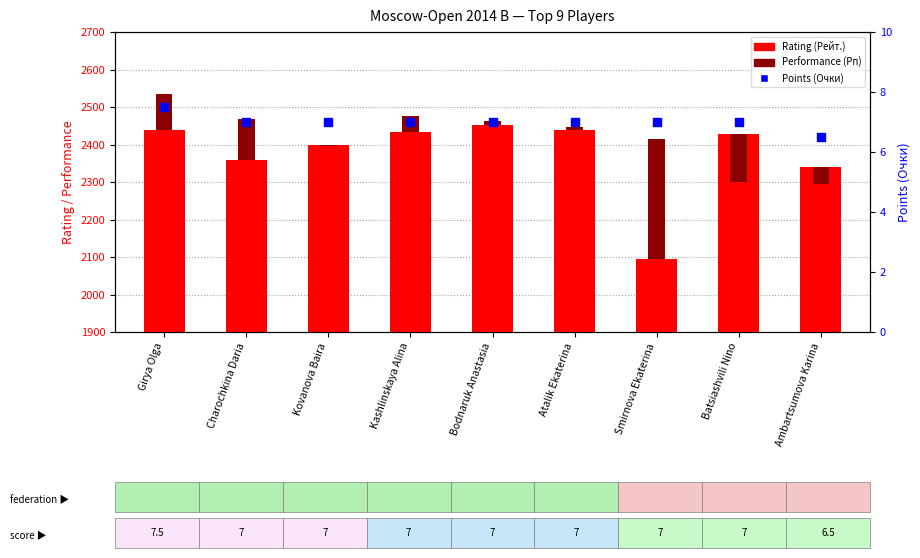

Which series has the largest total across all categories?

Rating (Рейт.)